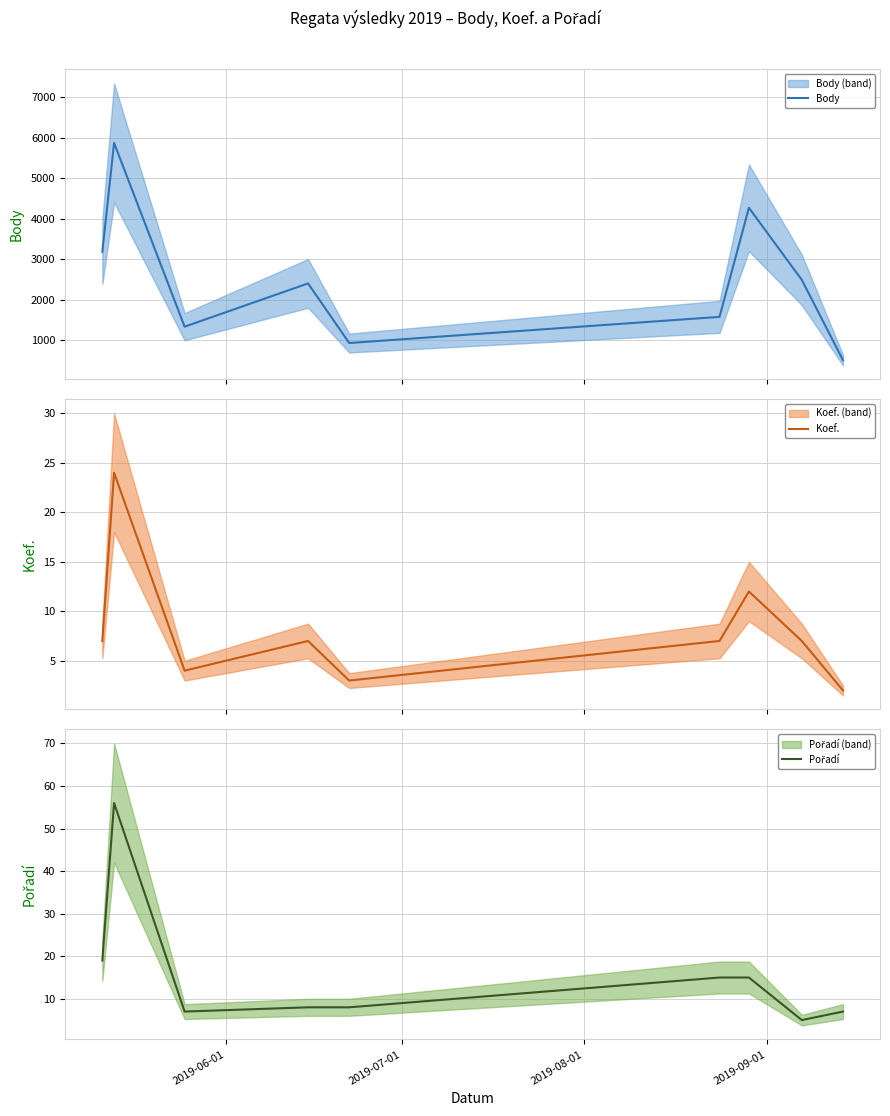

What is the average value of the Body series?

2513